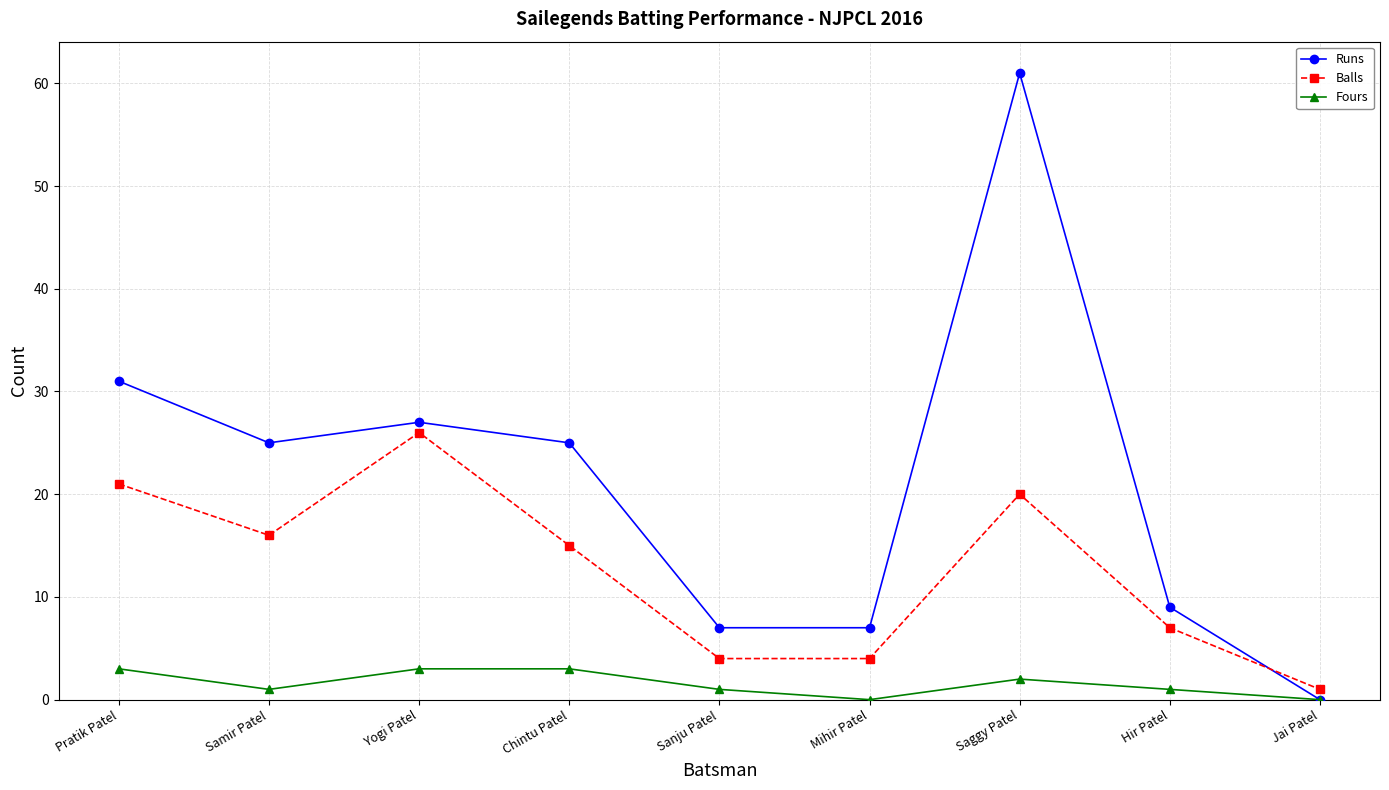

What is the difference between the Fours values at Saggy Patel and Jai Patel?

2